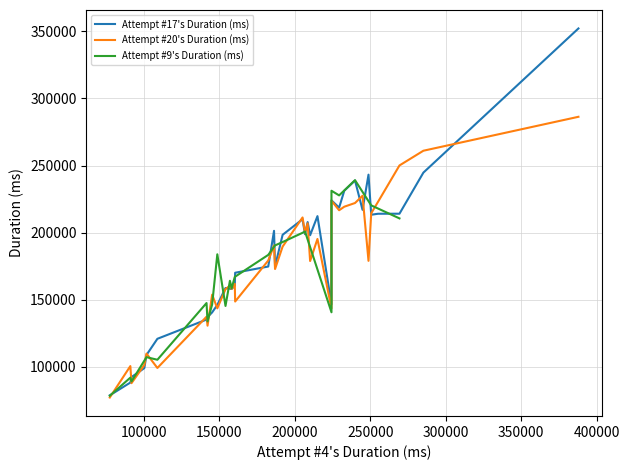

Where is the data nearest to the value 232638?

33